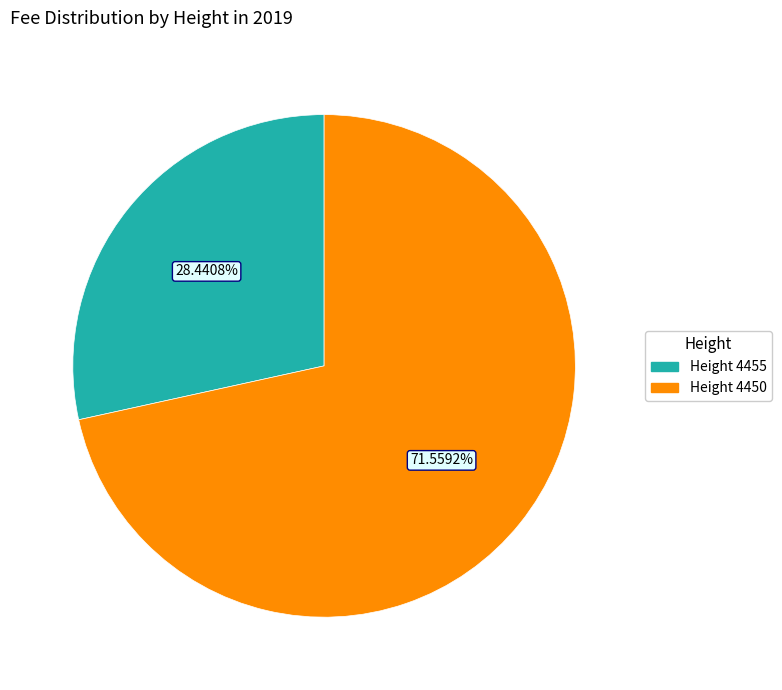

Count the number of slices in the pie.

2